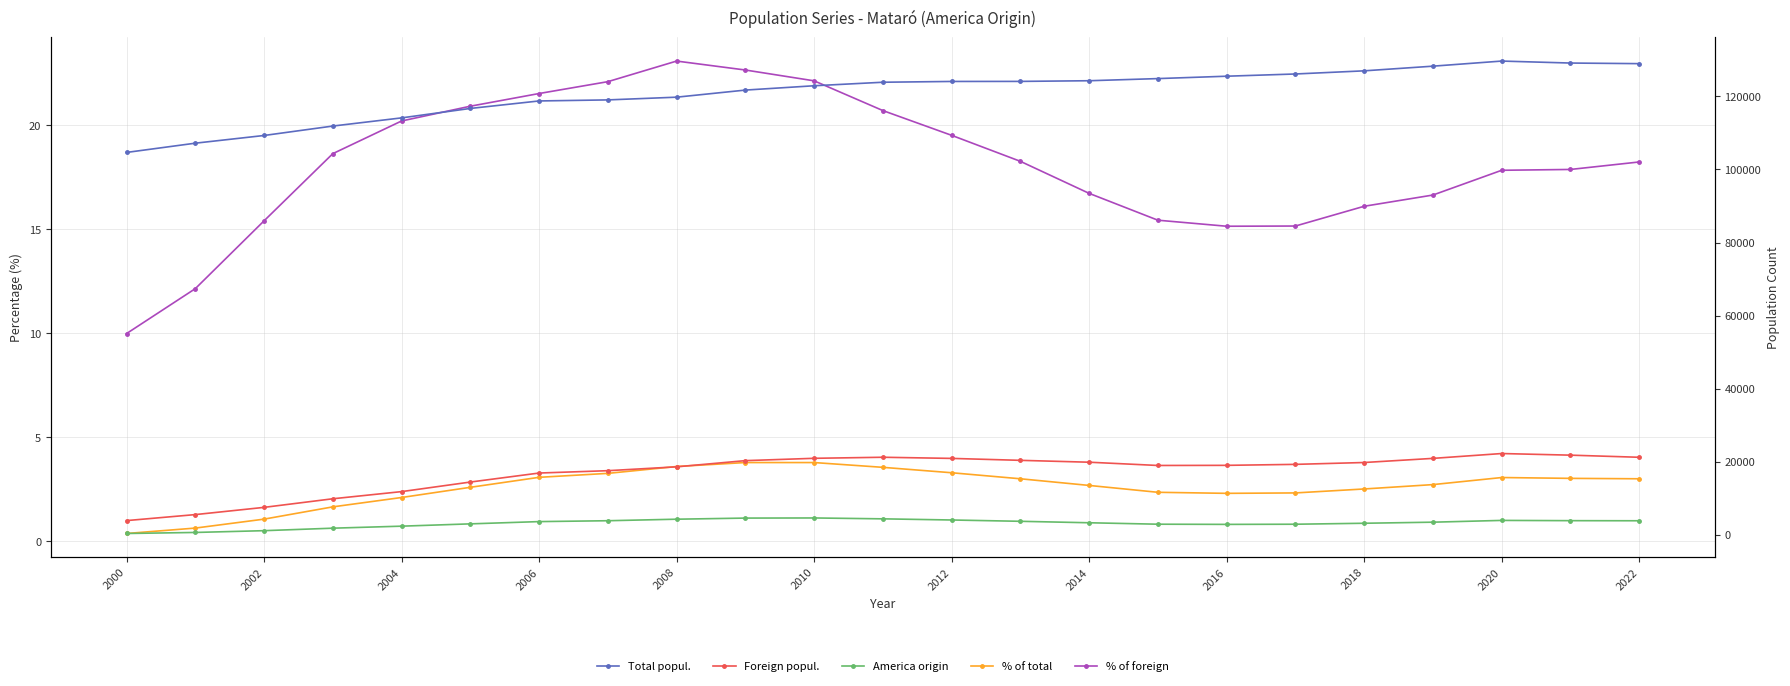

What is the spread (max minus min) of values at 2020?

129657.9